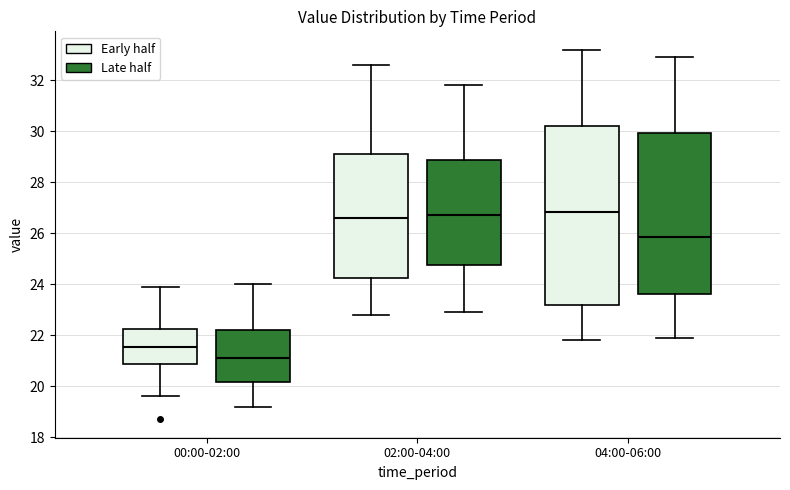

Where does the median line of the box for 04:00-06:00 (Late half) sit on the y-axis? The values are not printed on the chart, so give them approximately, as read against the axis.

25.8